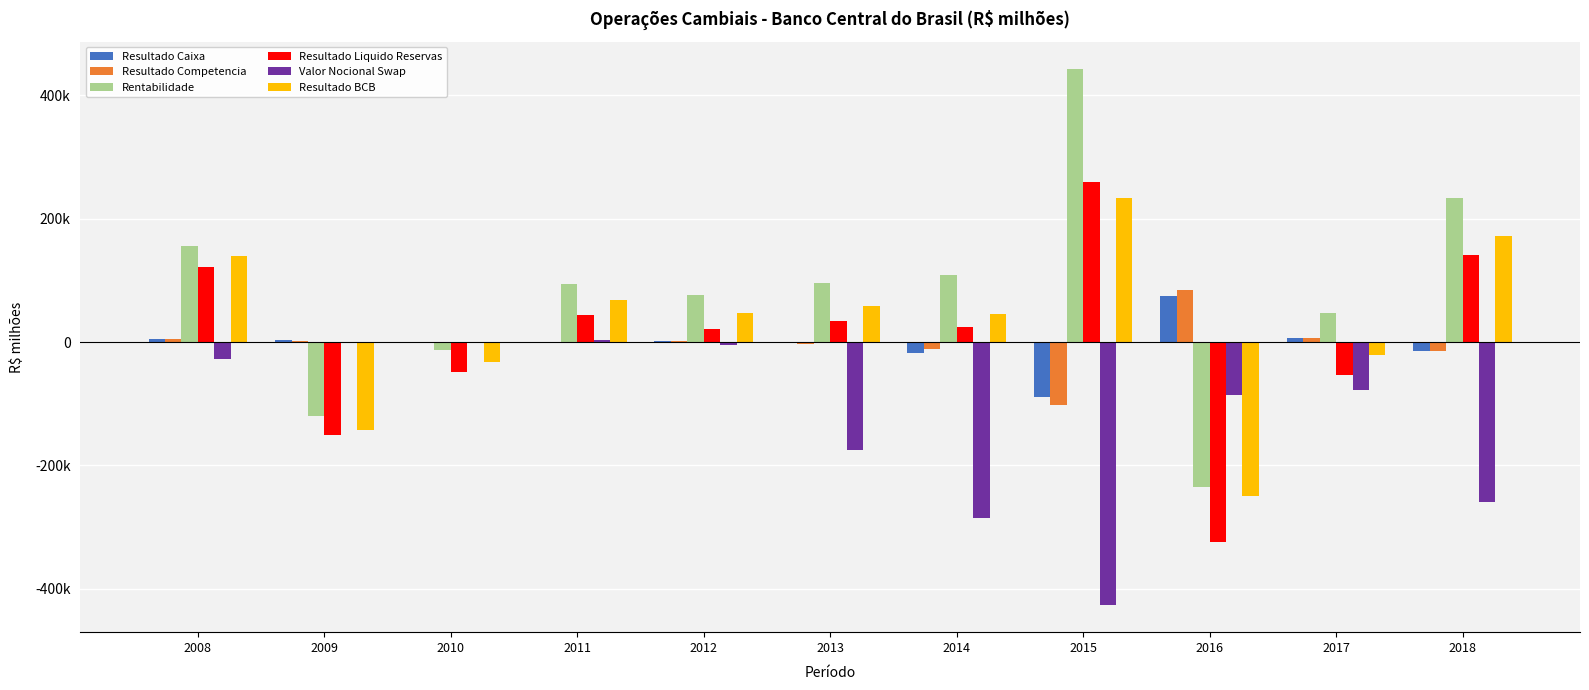

What is the difference between the second highest and second lowest values in the Resultado Caixa series?

24361.3